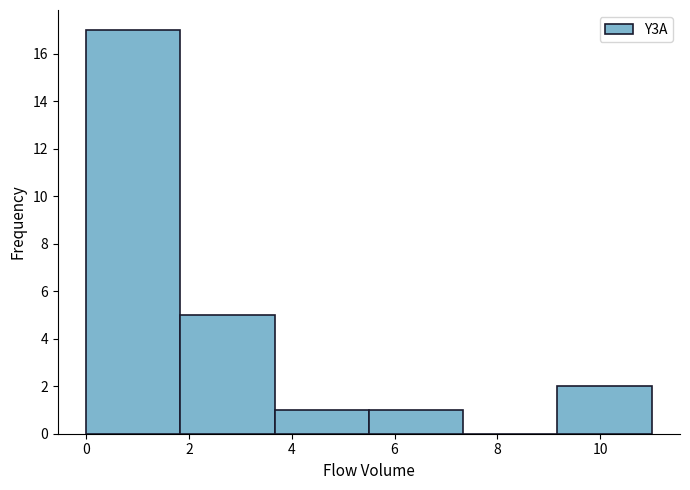

Reading left to right, transcribe this chart: for each bar, give the range it covers on the x-axis and its height. Neither the bar edges nor the heights are printed on the chart, so give them approximately, as read against the axes.

0.0 to 1.8: 17
1.8 to 3.6: 5
3.6 to 5.6: 1
5.6 to 7.4: 1
7.4 to 9.2: 0
9.2 to 11.0: 2